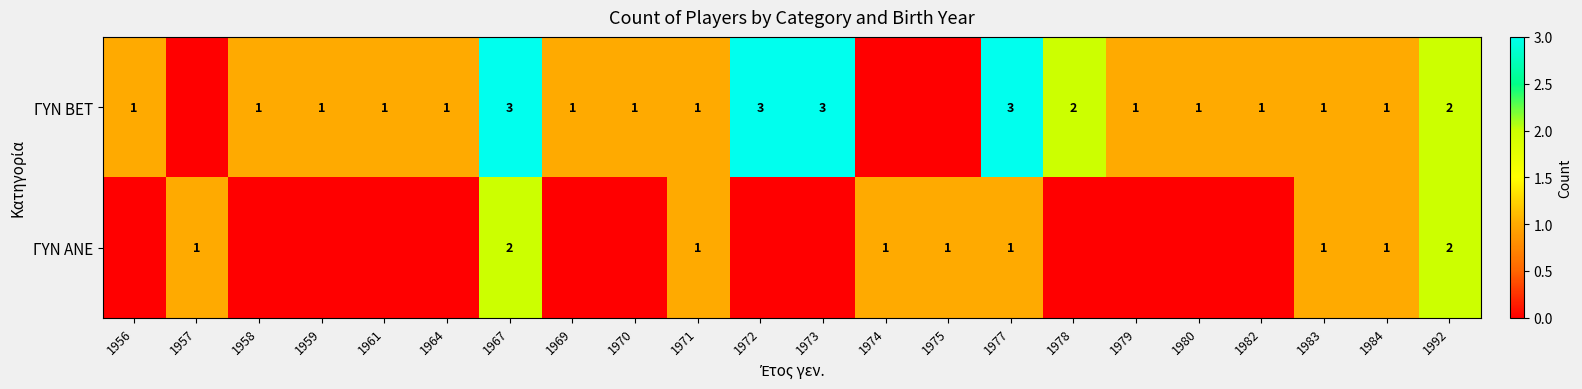

At 1977, list the series in order from largest to smallest.

ΓΥΝ BET, ΓΥΝ ΑΝΕ